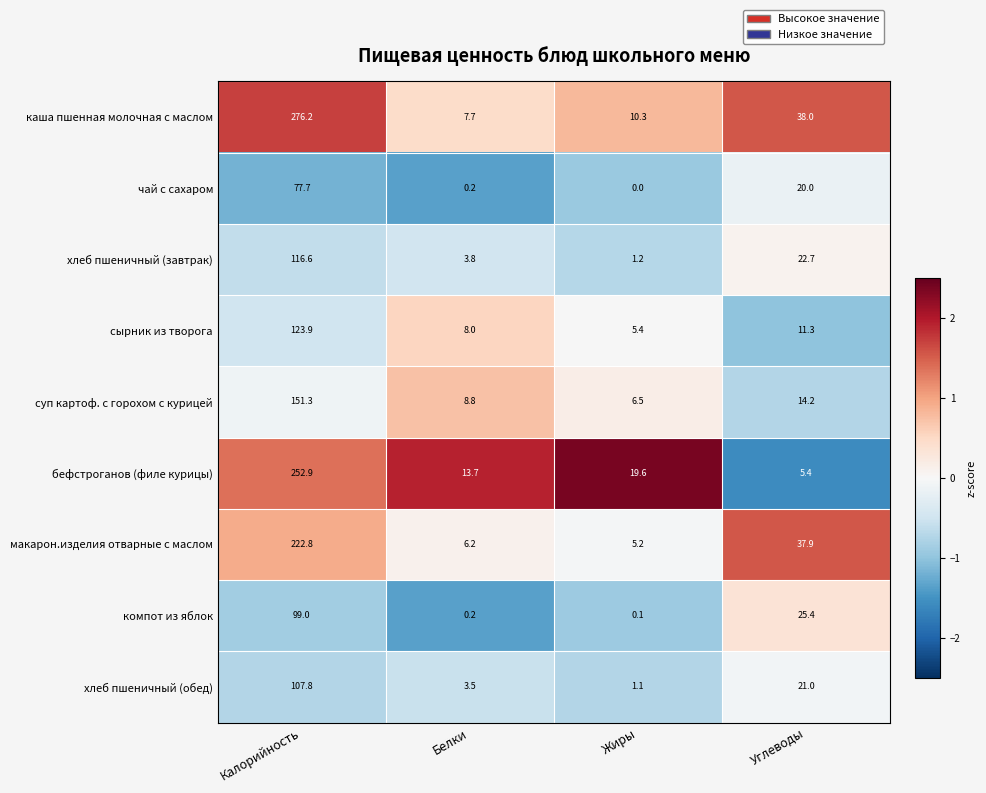

Which series has the largest range (max minus min)?

каша пшенная молочная с маслом